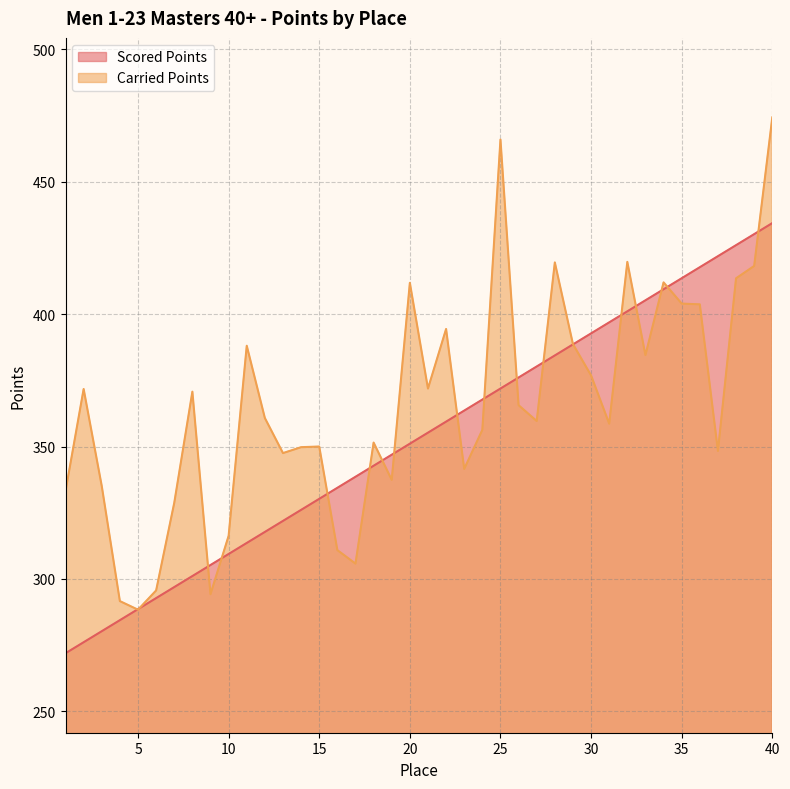

The value of Scored Points at 24 is 164.4. True or false?

False